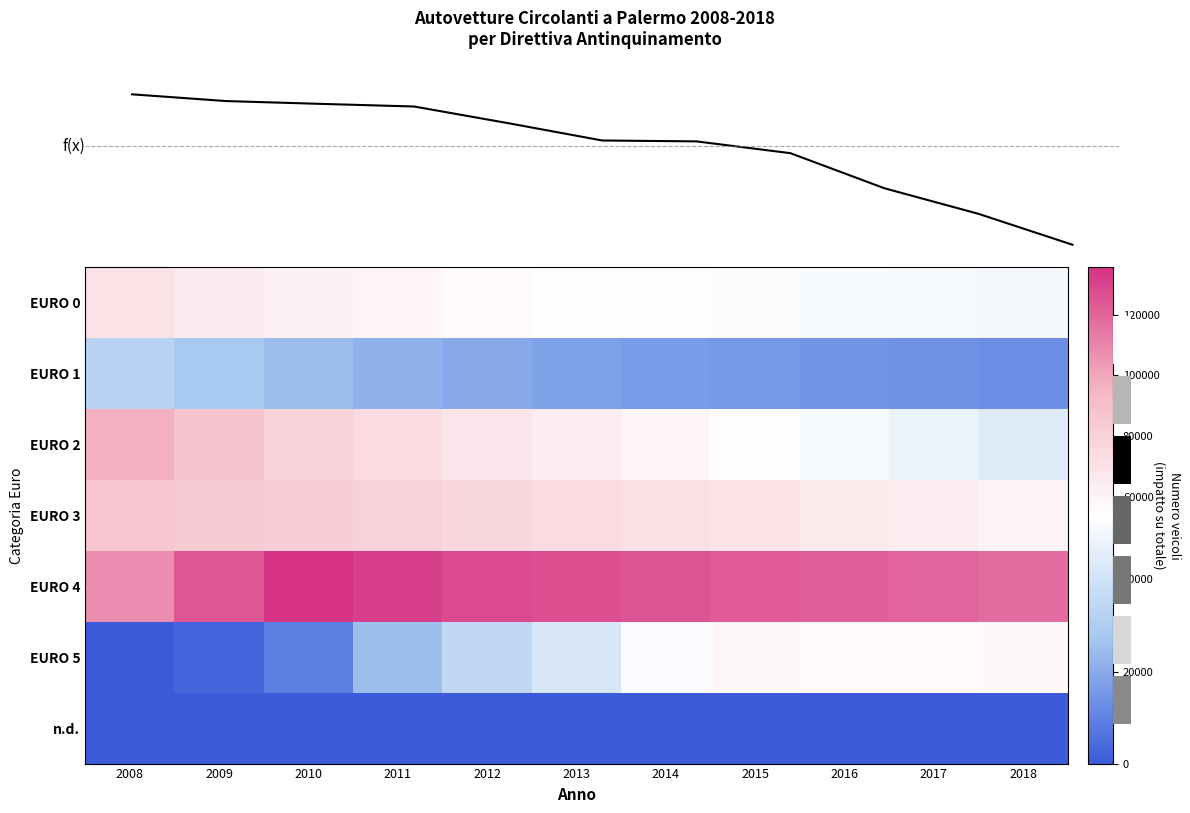

Reading left to right, list all the values displayed in this chart.

EURO 0: 2008=70463	2009=65213	2010=61644	2011=59127	2012=57070	2013=55097	2014=53920	2015=52856	2016=52057	2017=51381	2018=50668
EURO 1: 2008=32996	2009=28099	2010=24486	2011=21832	2012=19557	2013=17614	2014=16392	2015=15312	2016=14398	2017=13644	2018=12846
EURO 2: 2008=97240	2009=87449	2010=79652	2011=74152	2012=68226	2013=63698	2014=59607	2015=55628	2016=51539	2017=48065	2018=44317
EURO 3: 2008=86292	2009=84403	2010=81674	2011=79484	2012=76809	2013=74015	2014=71827	2015=69421	2016=66597	2017=63781	2018=60466
EURO 4: 2008=107857	2009=124759	2010=135611	2011=131320	2012=128413	2013=126486	2014=124820	2015=123254	2016=121634	2017=120179	2018=118022
EURO 5: 2008=0	2009=2610	2010=8509	2011=24951	2012=35101	2013=42182	2014=52226	2015=58226	2016=56492	2017=56935	2018=57108
n.d.: 2008=295	2009=308	2010=313	2011=116	2012=114	2013=287	2014=287	2015=360	2016=360	2017=363	2018=367